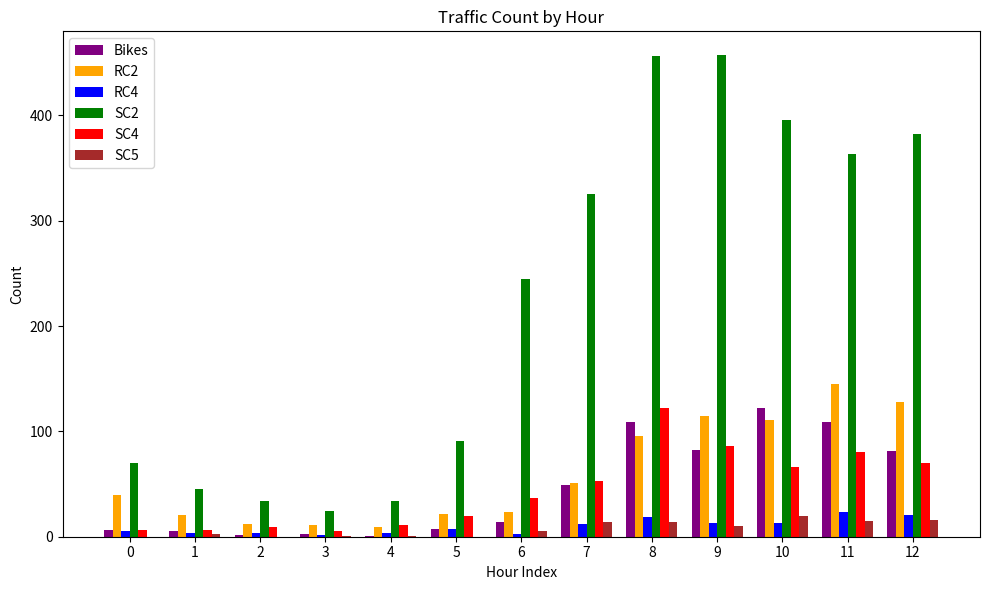

Which series has the largest total across all categories?

SC2